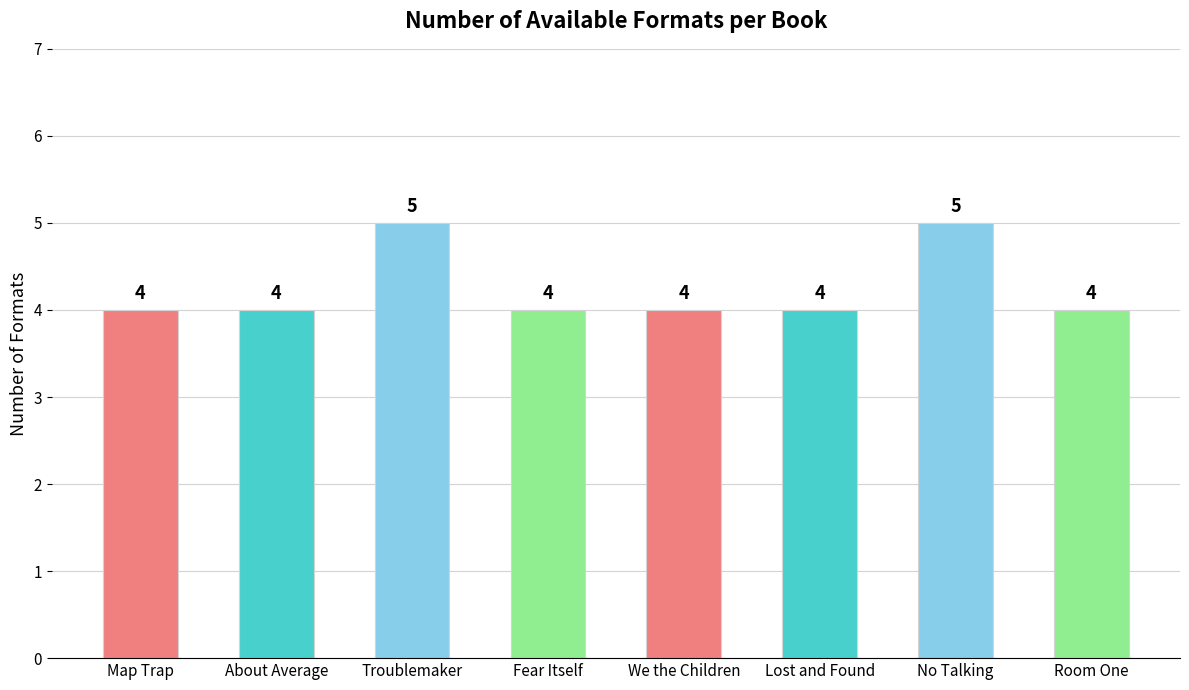

How many values are between 4 and 5?

8